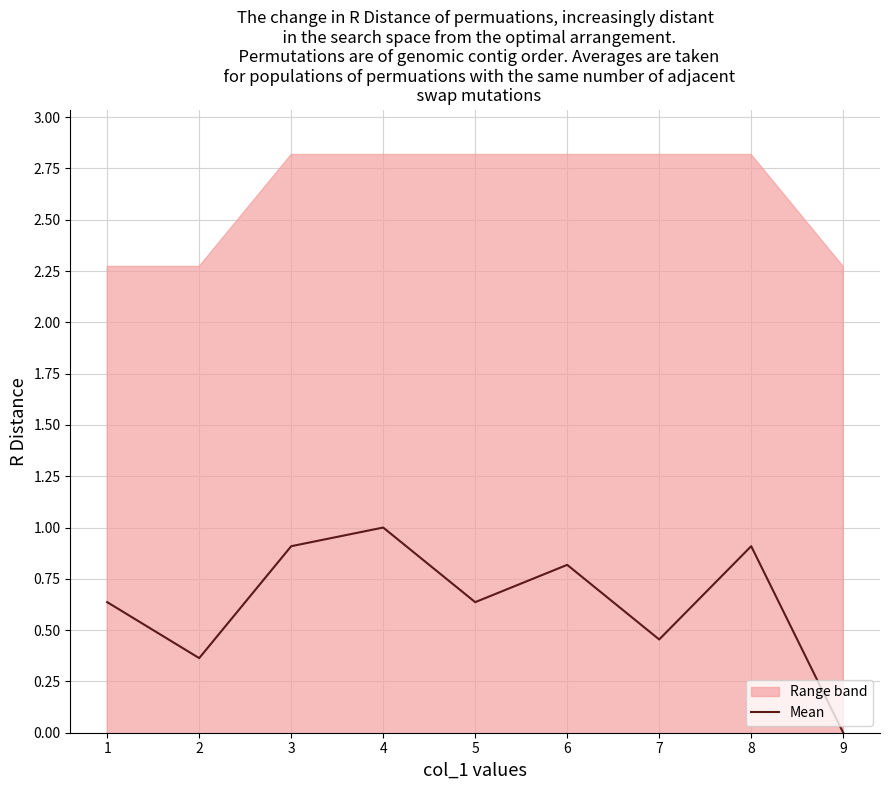

The Mean series shows 0.8 at 6. True or false?

True